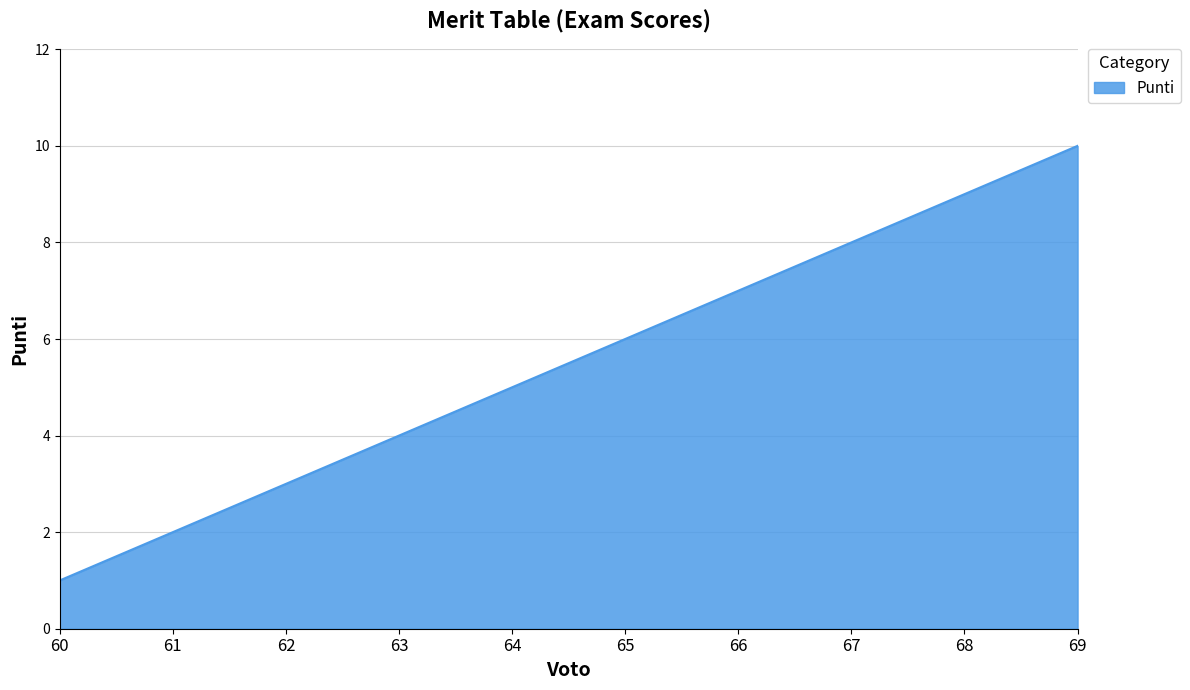

What is the difference between the maximum and minimum values?

9